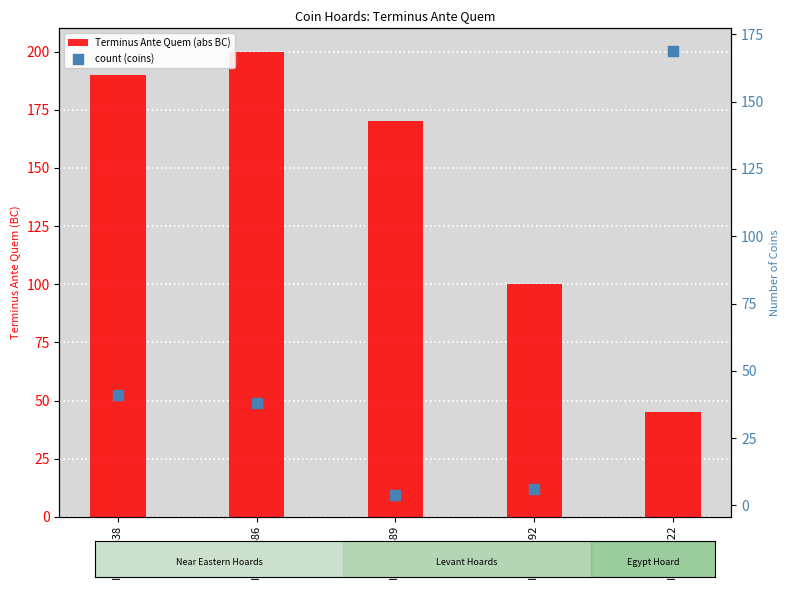

At how many categories does at least one series exceed 191?

1